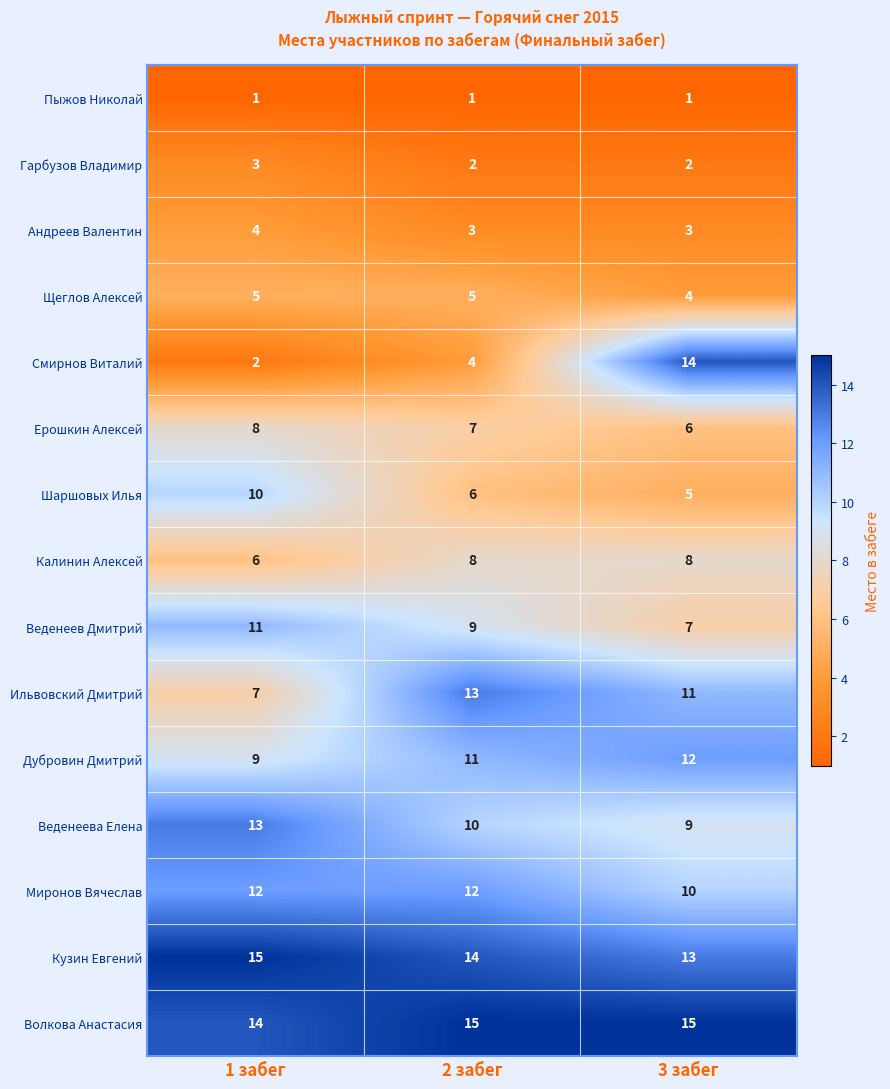

What is the sum of all Дубровин Дмитрий values?

32